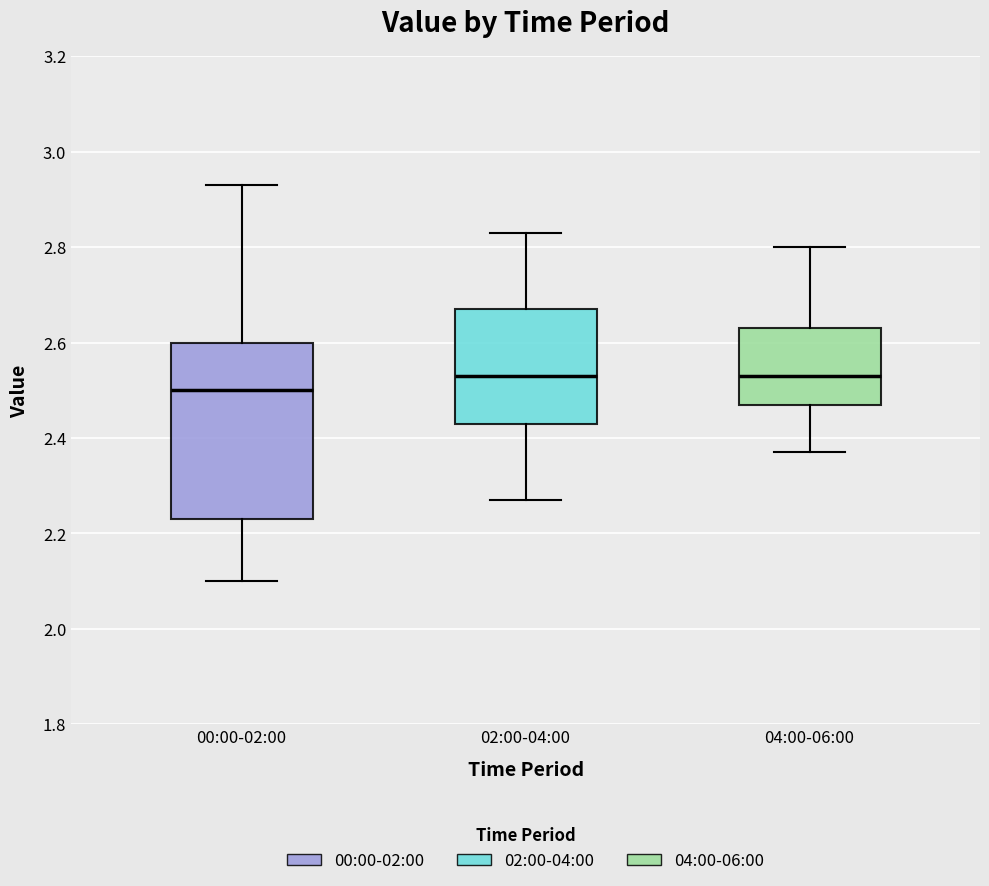

Reading left to right, transcribe this box plot: for each box, give where its median line is, the range the box spans, and where its two whiskers end, as read against the y-axis. The values are not printed on the chart, so give them approximately, as read against the axis.

00:00-02:00: median 2.50, box 2.24 to 2.60, whiskers 2.10 to 2.94
02:00-04:00: median 2.54, box 2.44 to 2.68, whiskers 2.28 to 2.84
04:00-06:00: median 2.54, box 2.48 to 2.64, whiskers 2.38 to 2.80